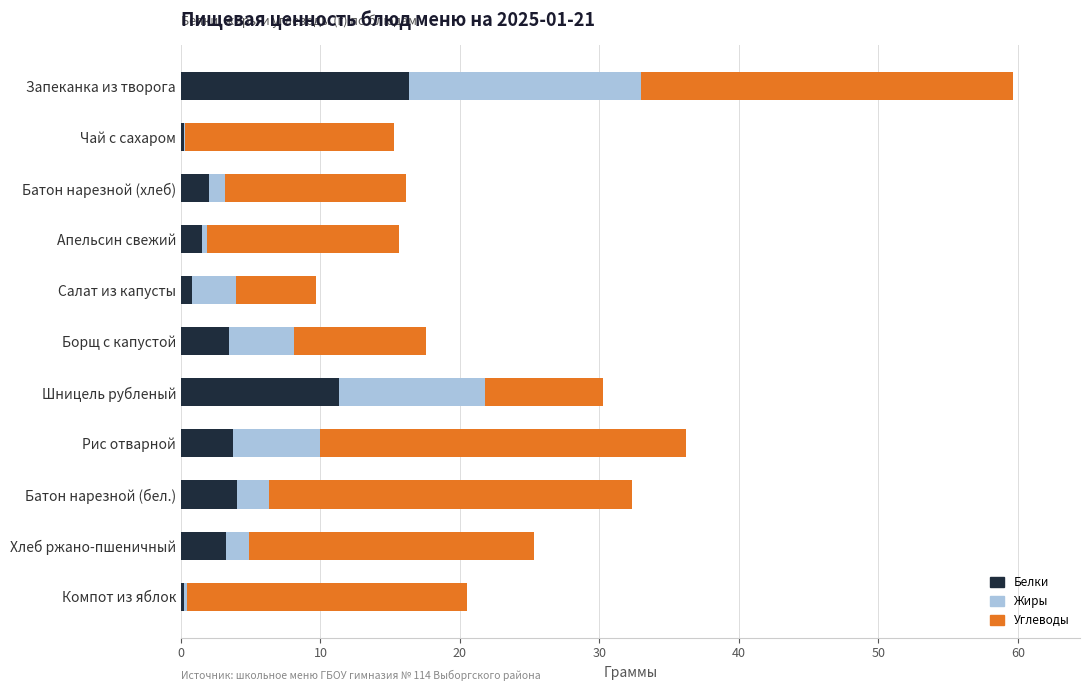

At which category is the sum across all series the highest?

Запеканка из творога